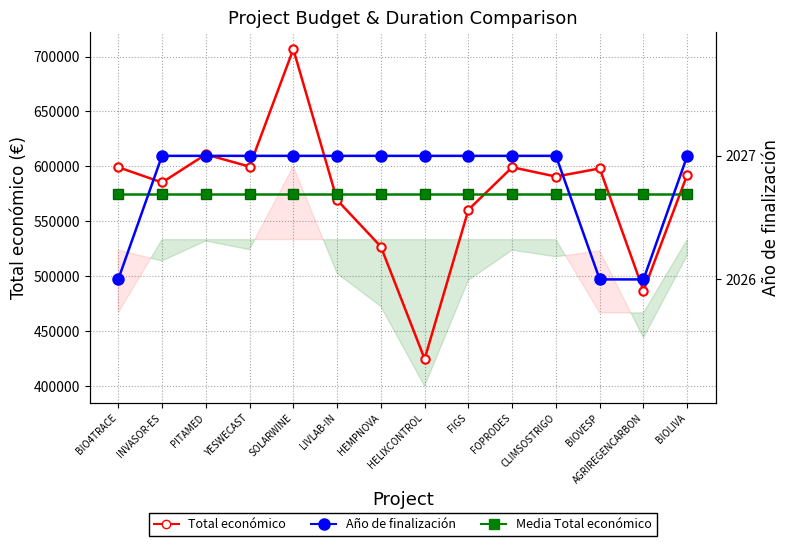

Which category has the highest value in the Año de finalización series?

INVASOR-ES